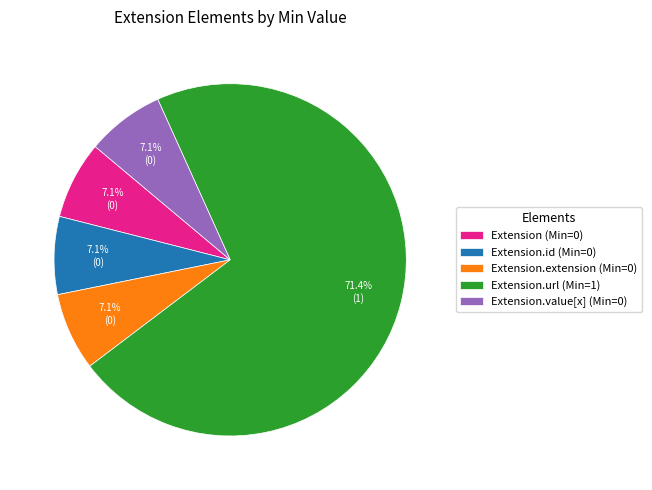

What is the ratio of the value at Extension.id (Min=0) to the value at Extension.value[x] (Min=0)?

1.0